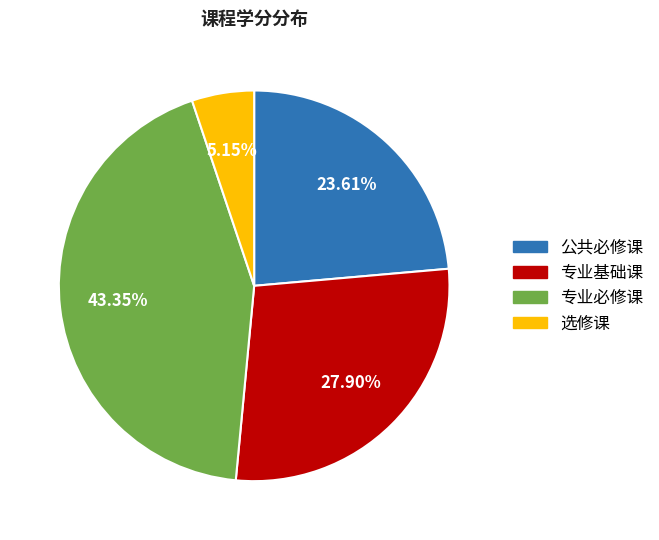

How much of the chart is everything except 公共必修课?

76.4%